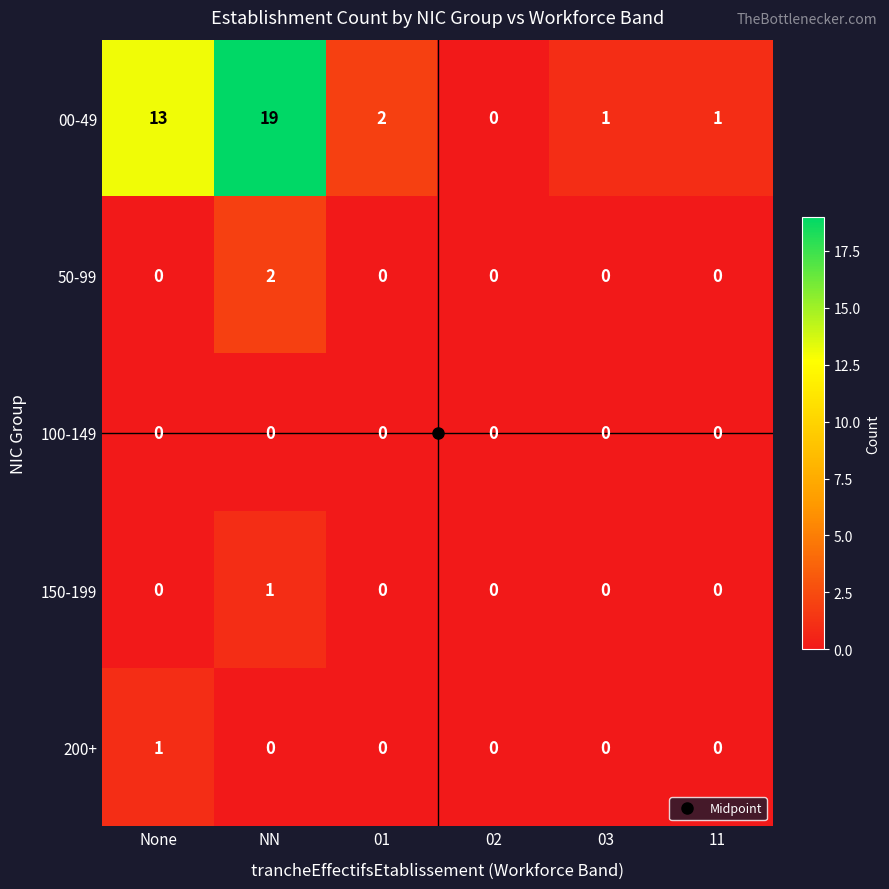

What is the total value across all series at NN?

22